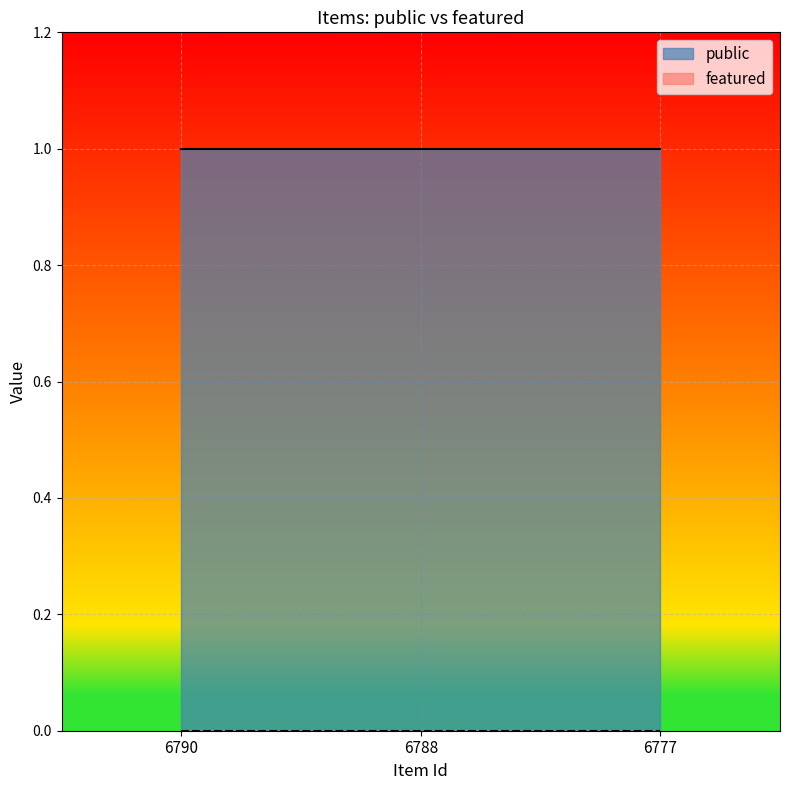

What is the value of the public point at the 3rd from the left?

1